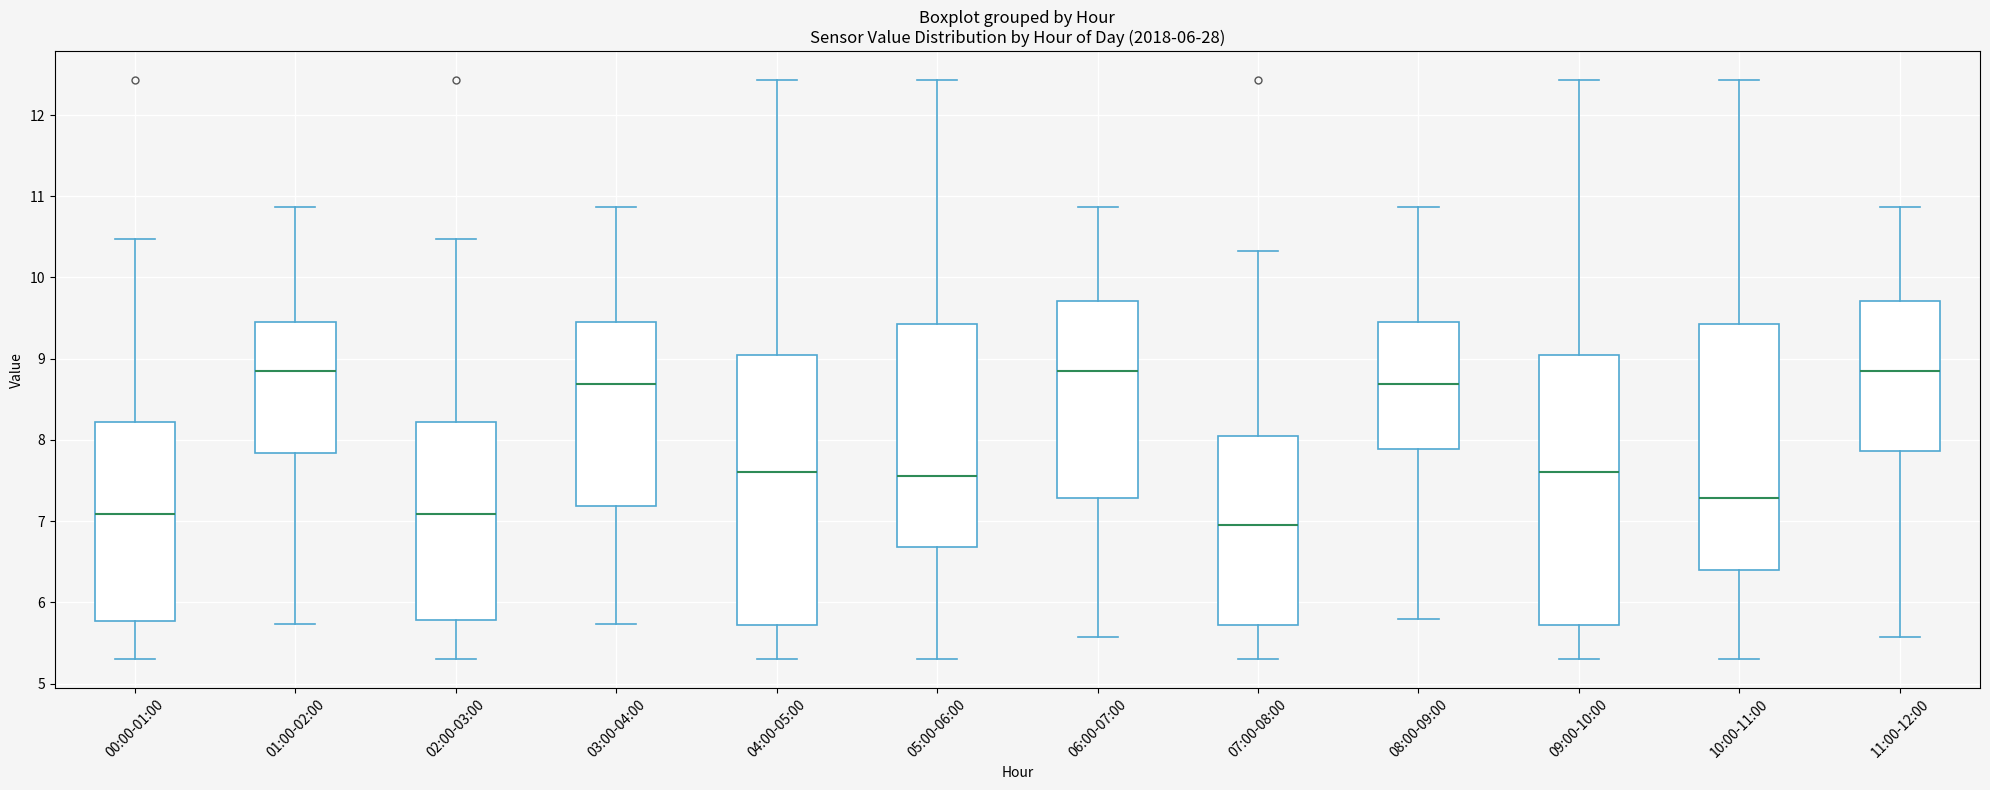

Which box has the lowest median line?

07:00-08:00